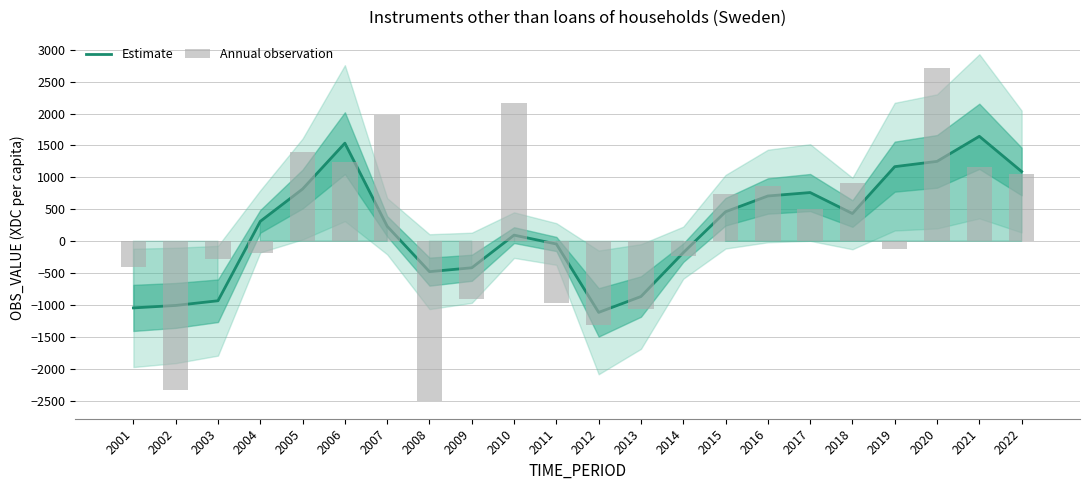

Does the chart contain any negative values?

Yes